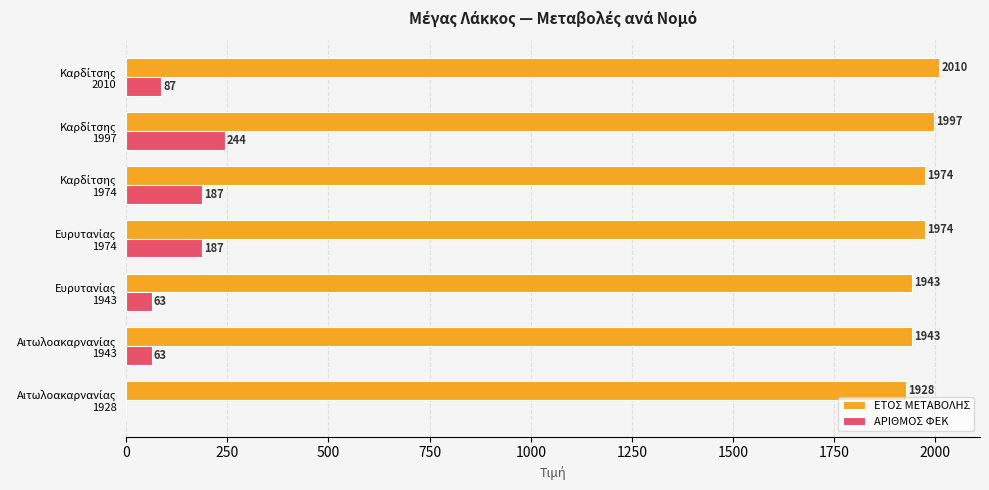

Which series has the largest total across all categories?

ΕΤΟΣ ΜΕΤΑΒΟΛΗΣ